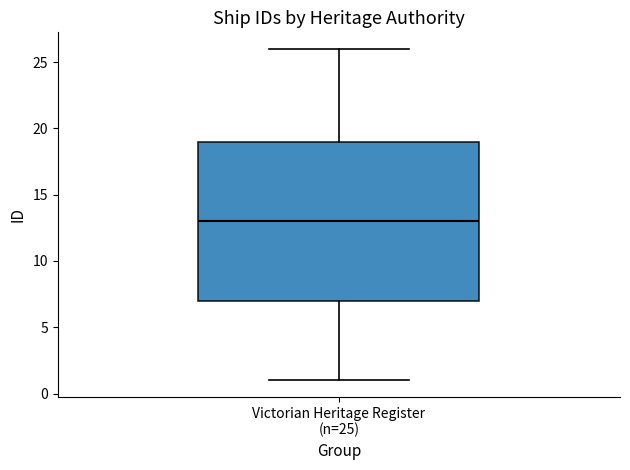

Read this box plot against the y-axis: the position of the median line, the range covered by the box, and the ends of both whiskers. The values are not printed on the chart, so give them approximately, as read against the axis.

median 13, box 7 to 19, whiskers 1 to 26